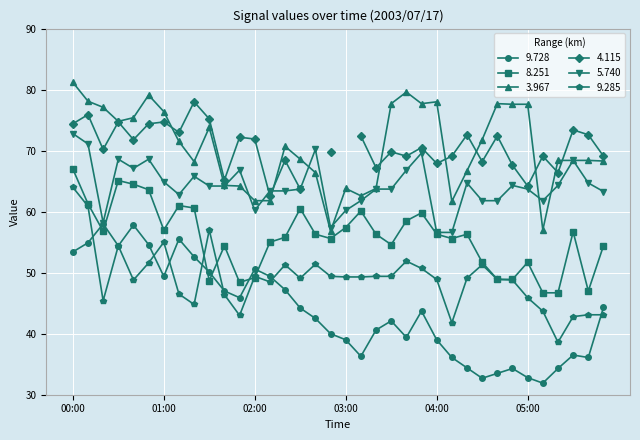

How many values in the 8.251 series exceed 56?

19